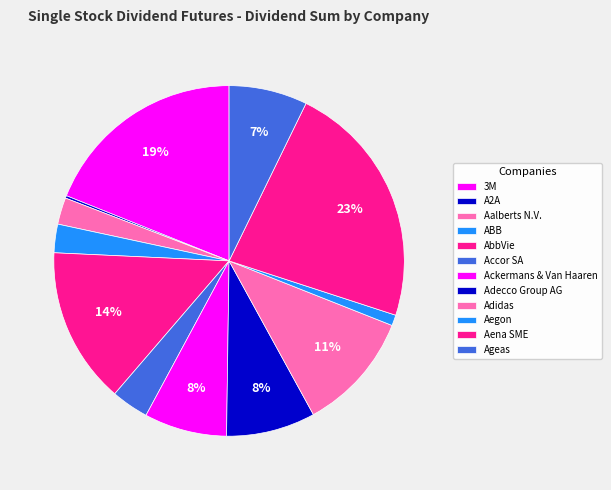

Is it true that Adecco Group AG is 18% of the pie?

False